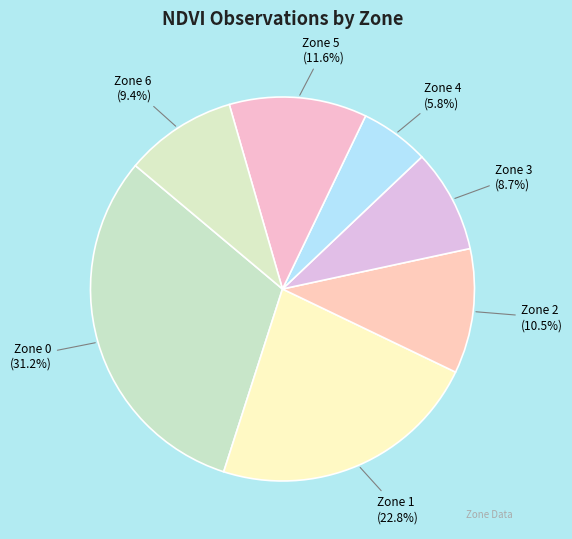

Between Zone 0 and Zone 1, which is larger?

Zone 0